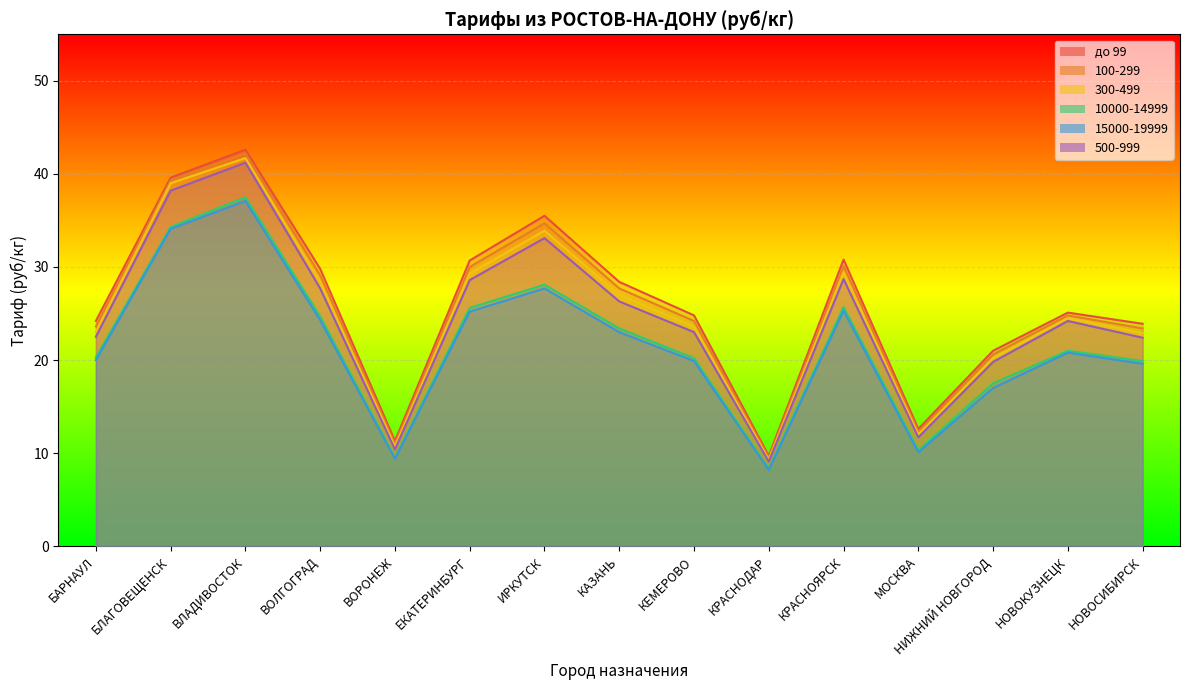

What is the minimum value for 300-499?

9.3